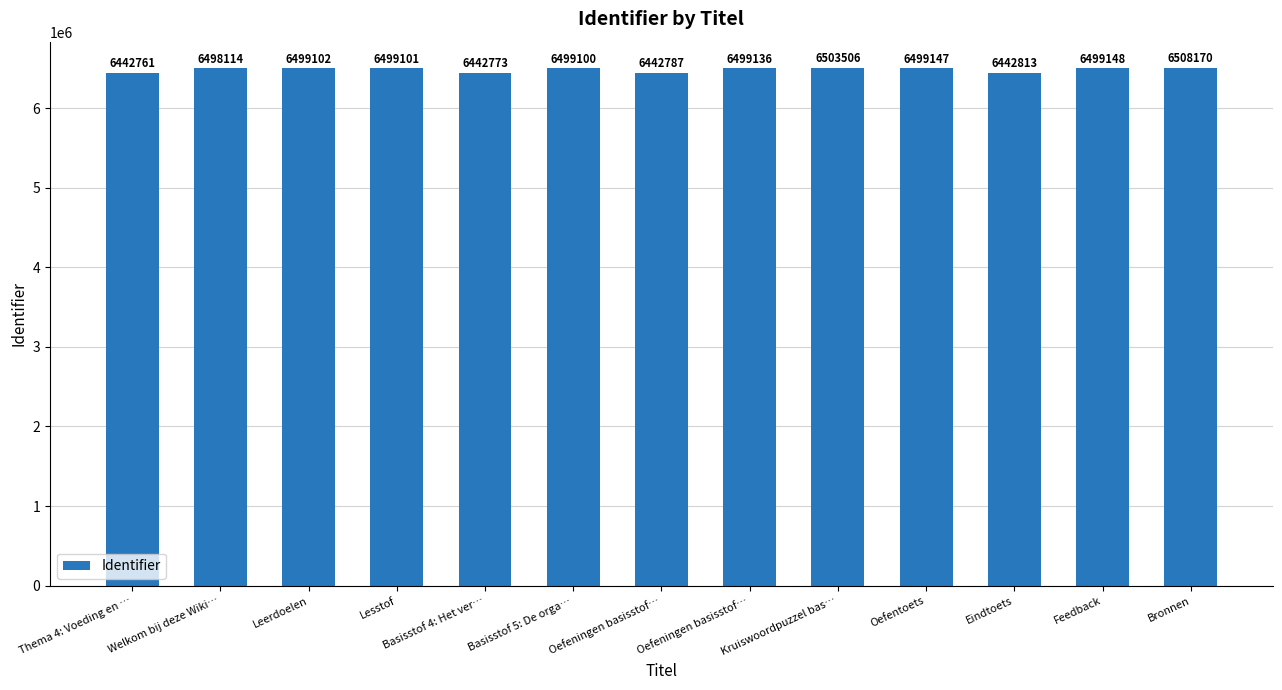

List the labels in order of value, smallest first.

Thema 4: Voeding en …, Basisstof 4: Het ver…, Oefeningen basisstof…, Eindtoets, Welkom bij deze Wiki…, Basisstof 5: De orga…, Lesstof, Leerdoelen, Oefeningen basisstof…, Oefentoets, Feedback, Kruiswoordpuzzel bas…, Bronnen